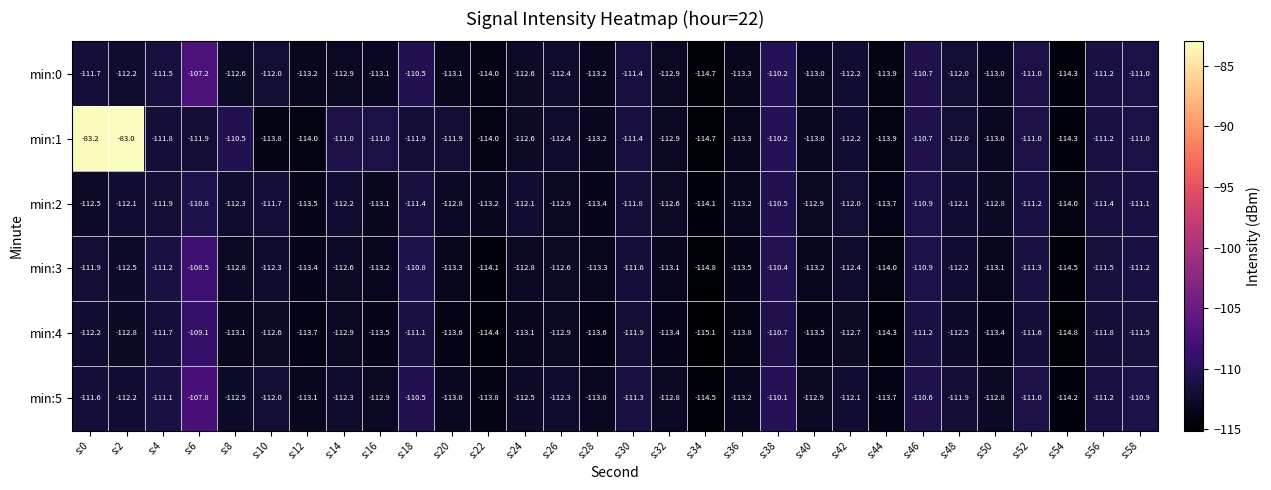

What is the highest value of the min:4 series?

-109.1